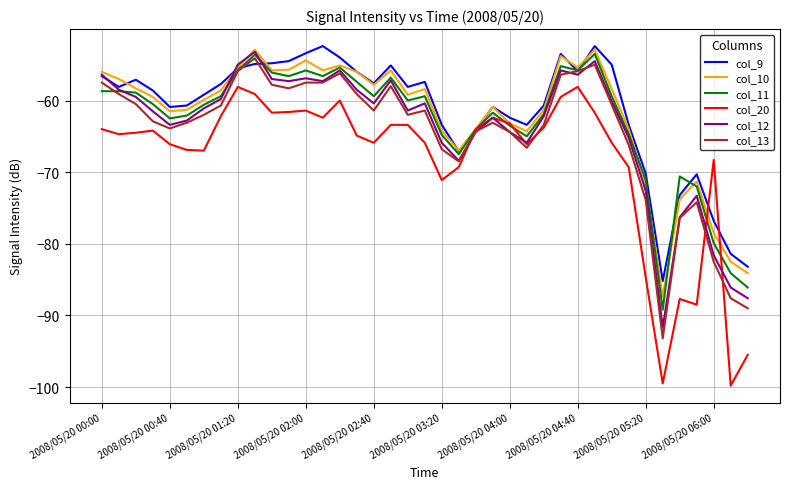

What is the minimum value shown in the chart?

-99.8